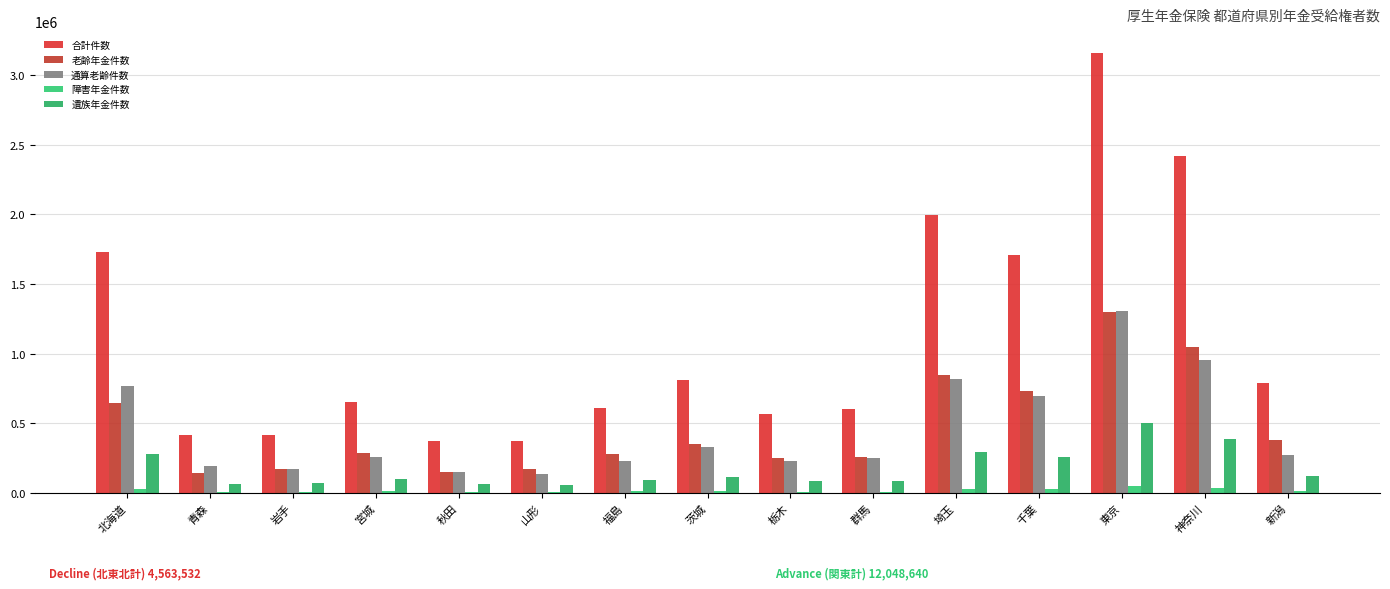

What is the total value across all series at 千葉?

3417555